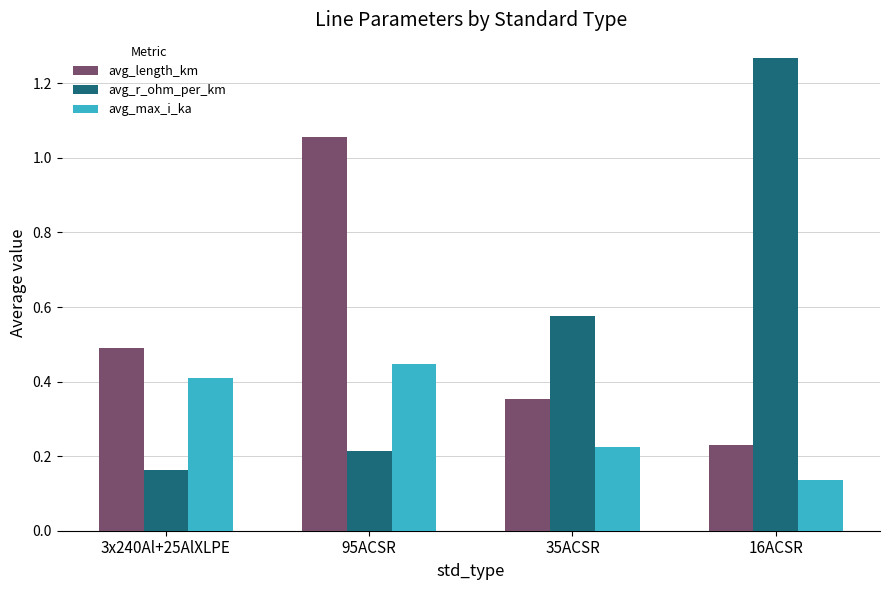

The avg_max_i_ka series shows 0.6 at 3x240Al+25AlXLPE. True or false?

False